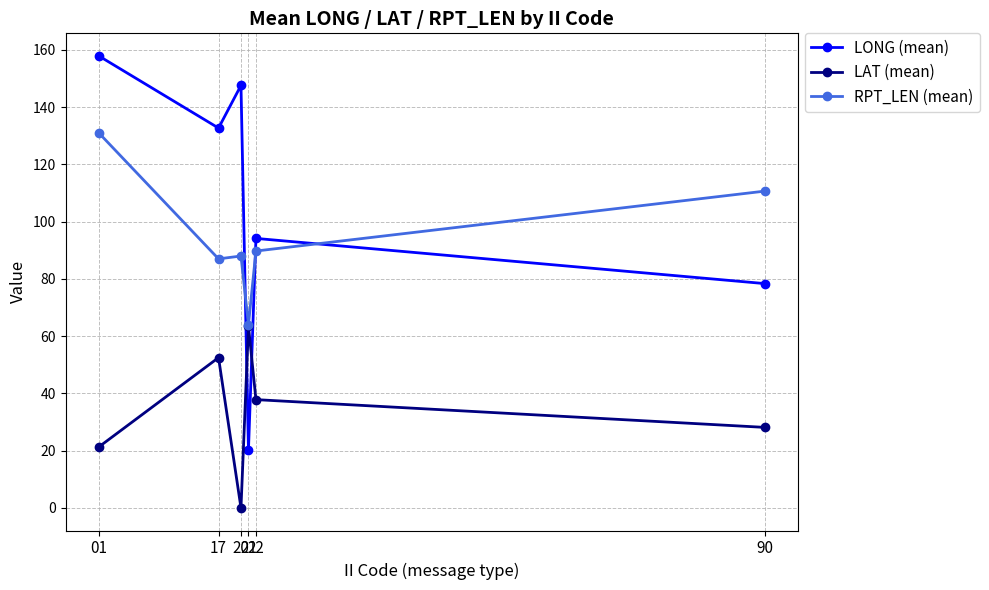

At which label does LAT (mean) reach its minimum?

20